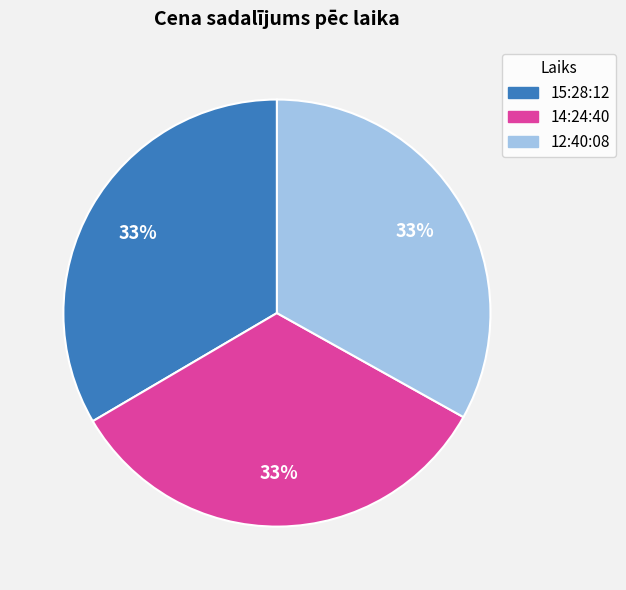

Combined, do 14:24:40 and 15:28:12 account for over 50%?

Yes